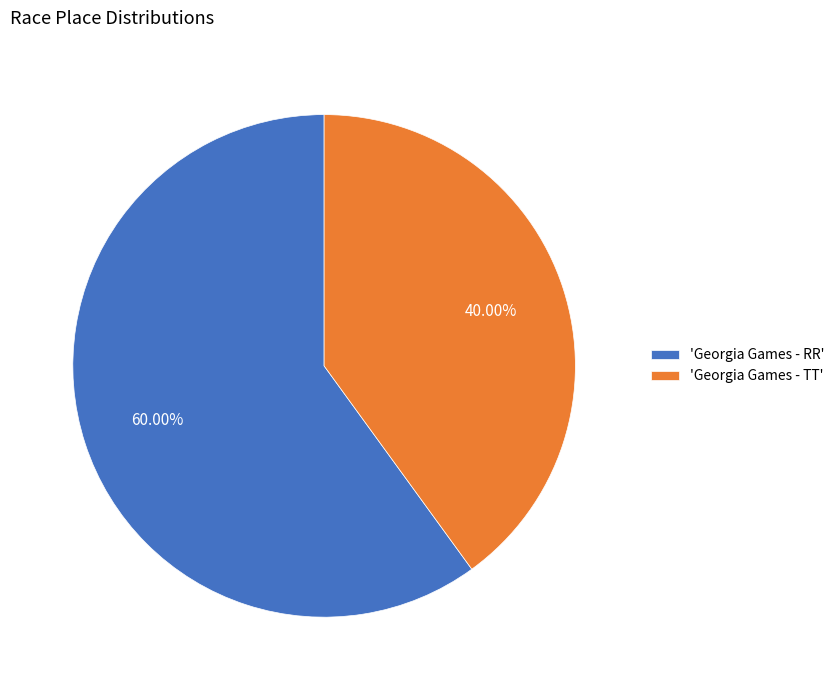

Is the sum of 'Georgia Games - TT' and 'Georgia Games - RR' greater than half?

Yes